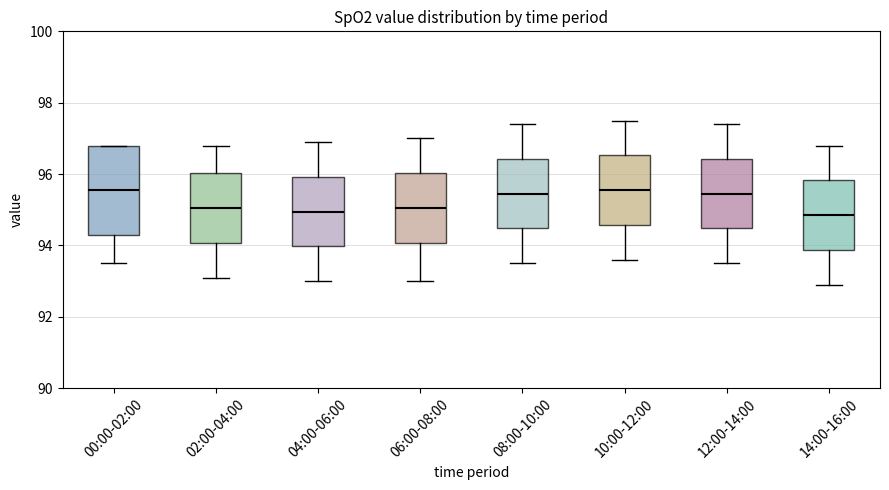

Where does the lower whisker of the box for 10:00-12:00 end on the y-axis? The values are not printed on the chart, so give them approximately, as read against the axis.

93.6